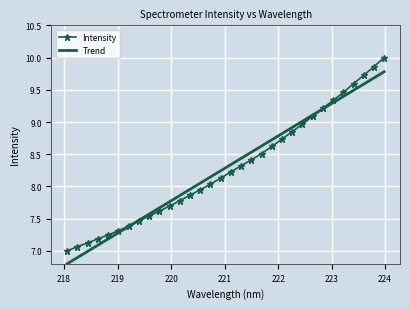

Which series has the widest spread of values?

Intensity